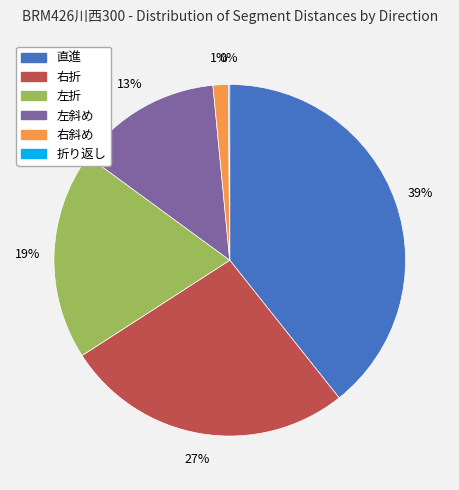

The 左折 slice represents 6% of the pie. True or false?

False